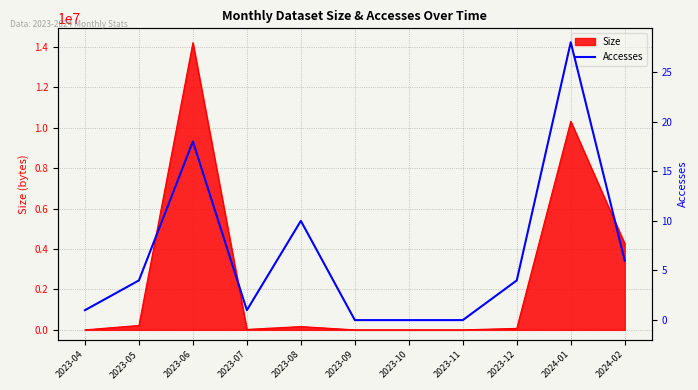

What is the average value?

7